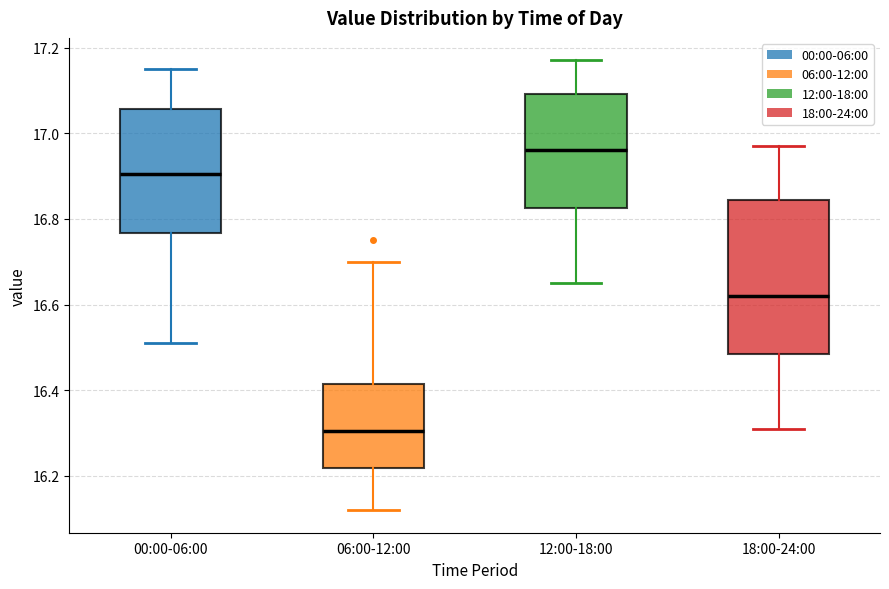

Which box's median line is the highest?

12:00-18:00